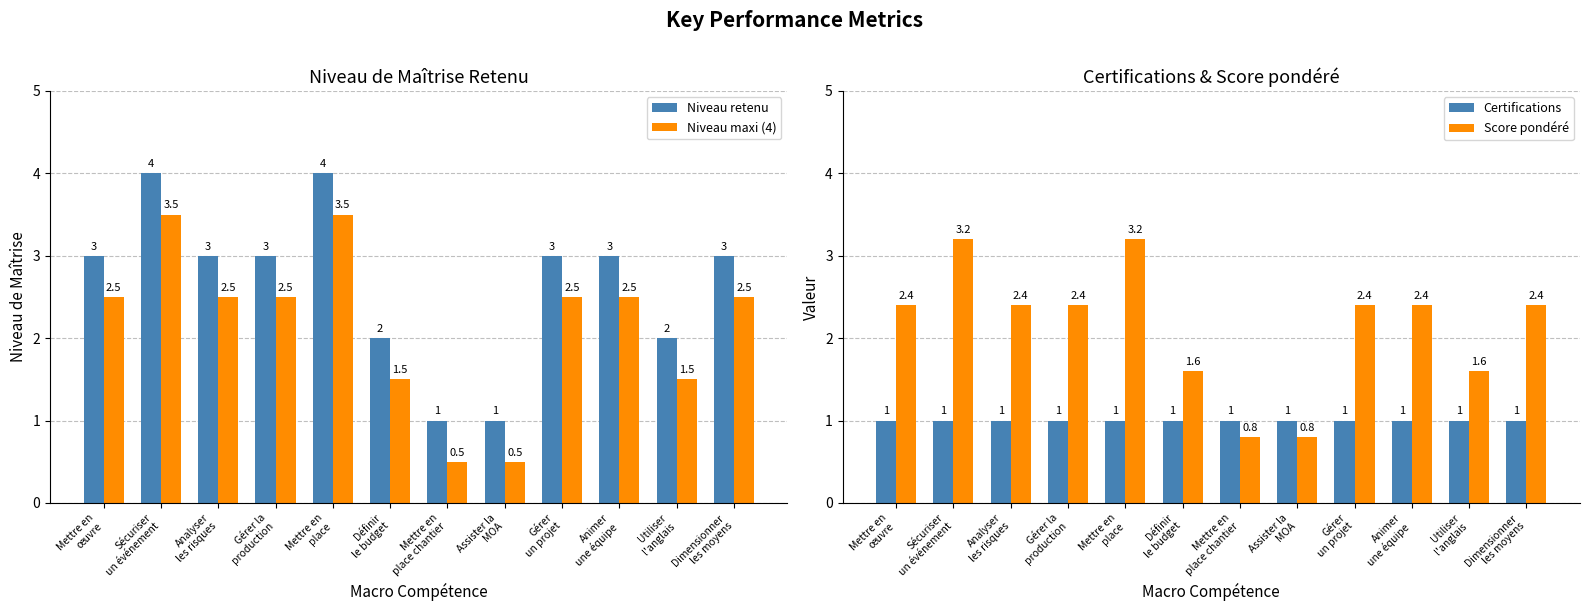

At which label is Niveau retenu closest to 2?

Définir
le budget